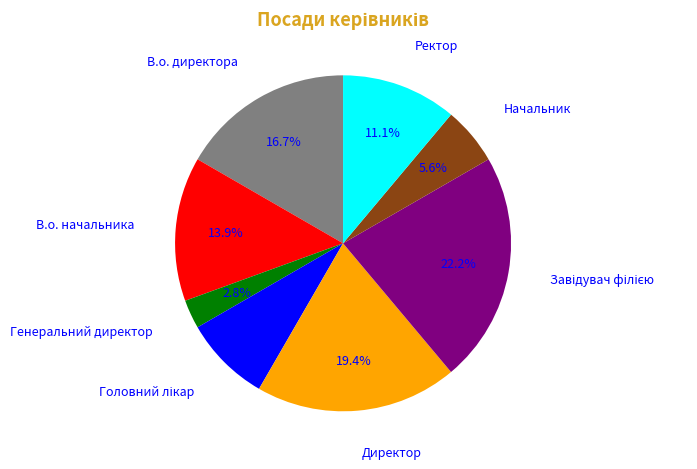

Between Ректор and В.о. начальника, which is larger?

В.о. начальника